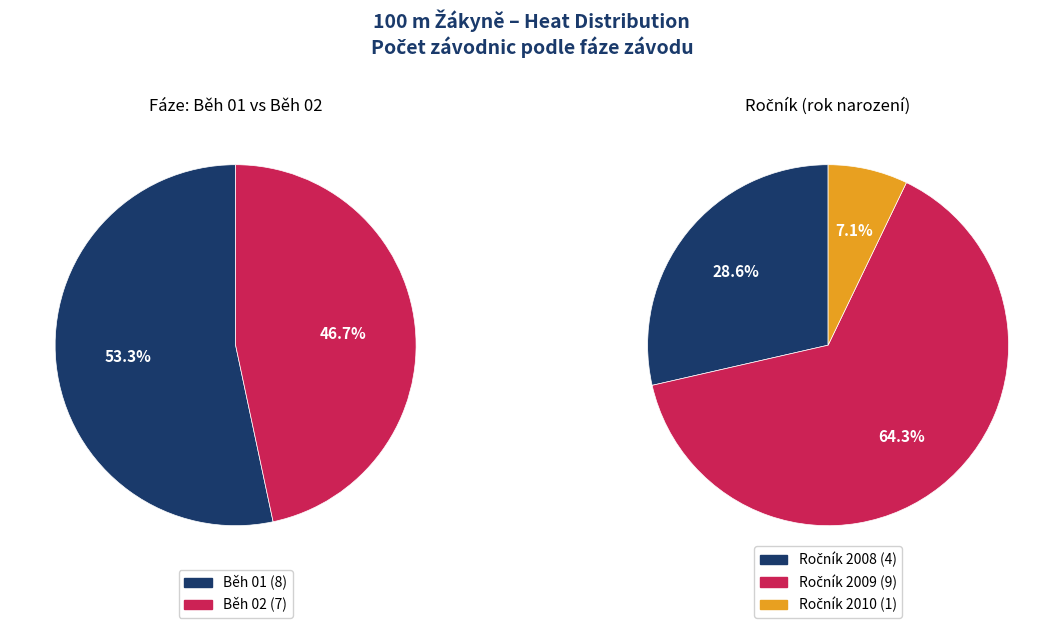

Approximately how many times larger is the value at Běh 01 compared to Běh 02?

1.1